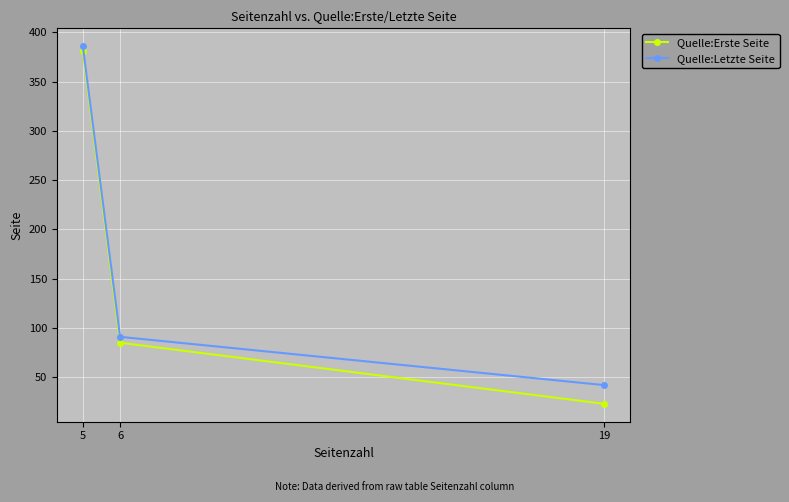

What is the average value of the Quelle:Letzte Seite series?

173